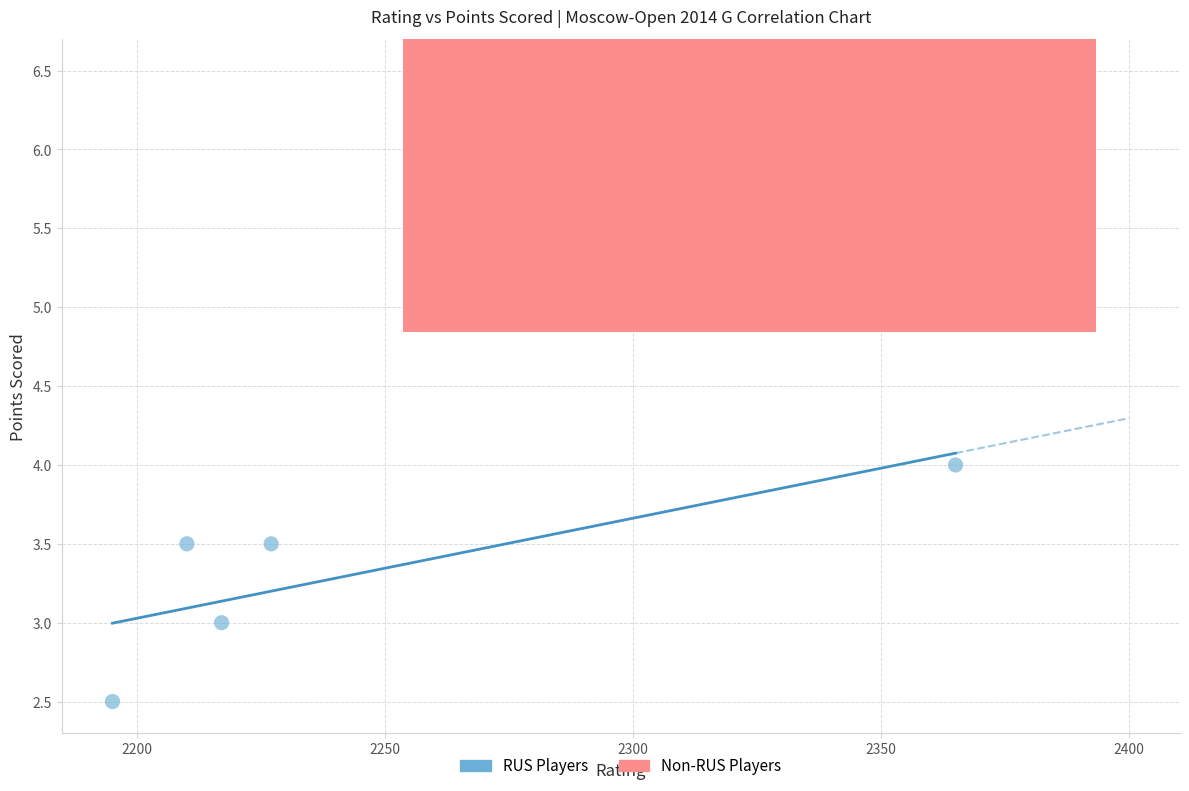

Which series contains the highest Y value?

Non-RUS Players